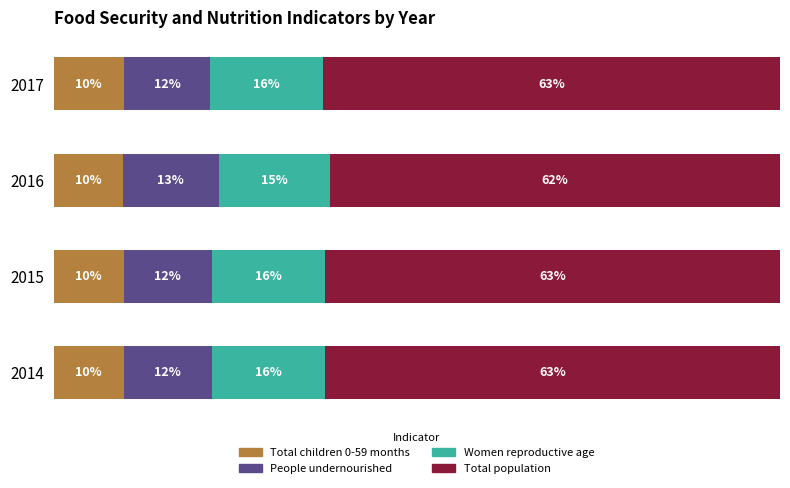

At how many categories does at least one series exceed 42?

4